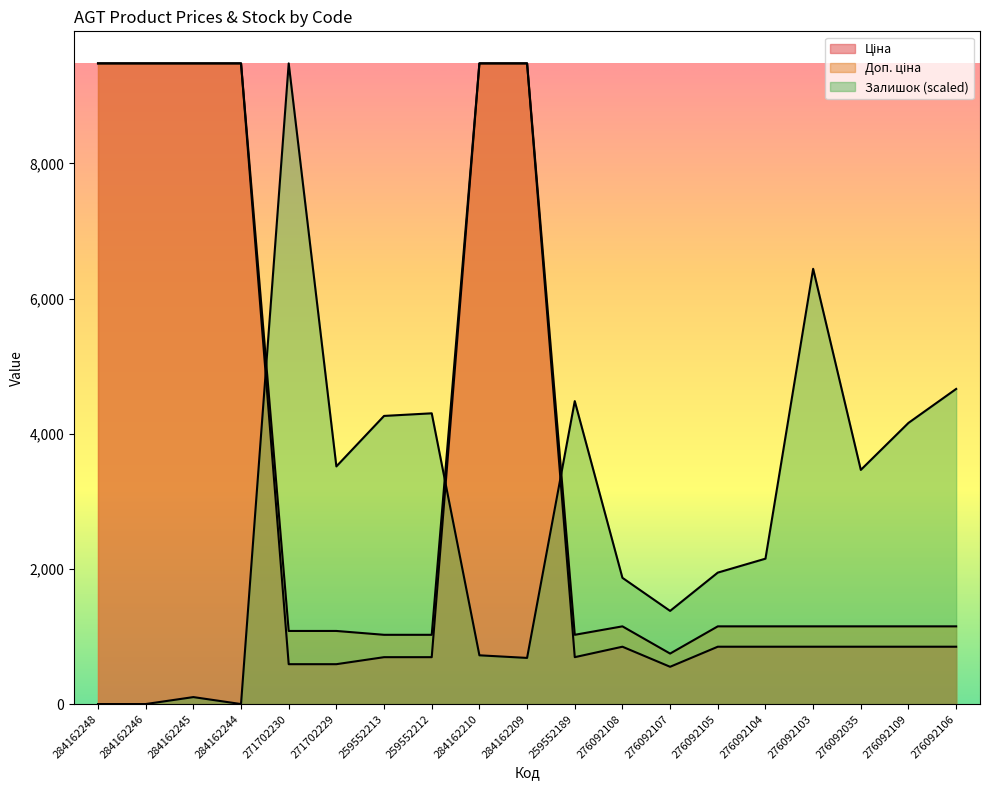

What is the highest value of the Доп. ціна series?

9480.1